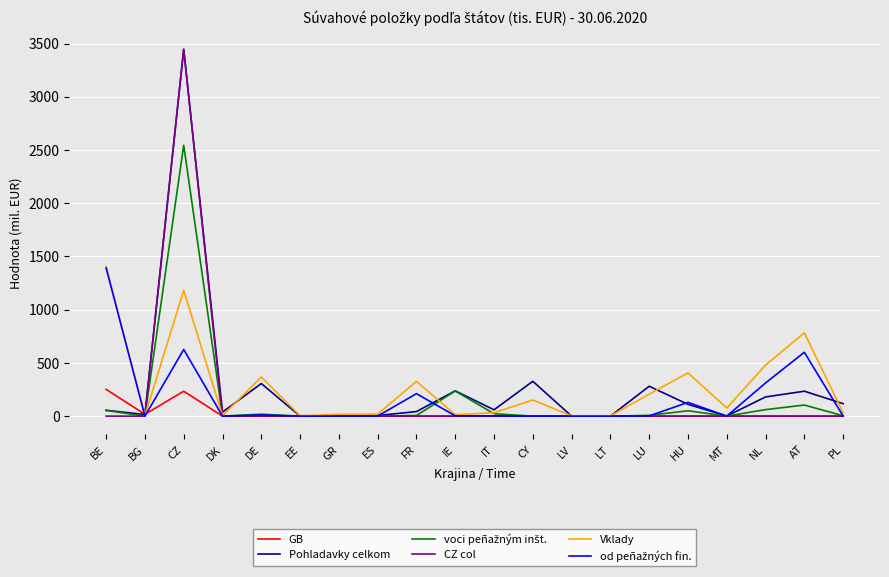

Which series has the largest range (max minus min)?

CZ col